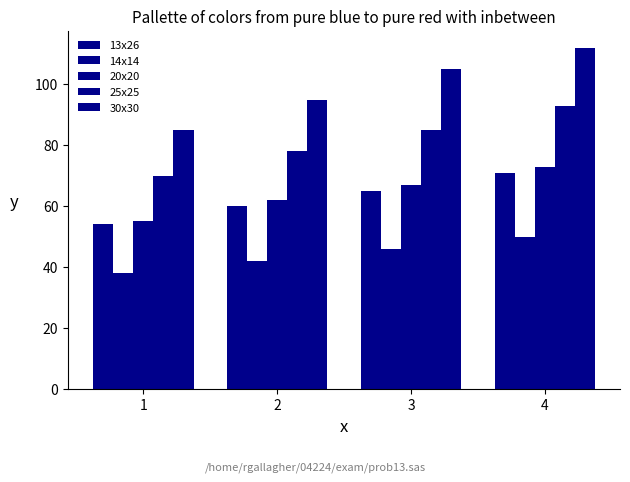

Is the value of 25x25 at 2 greater than the value of 20x20 at 3?

Yes